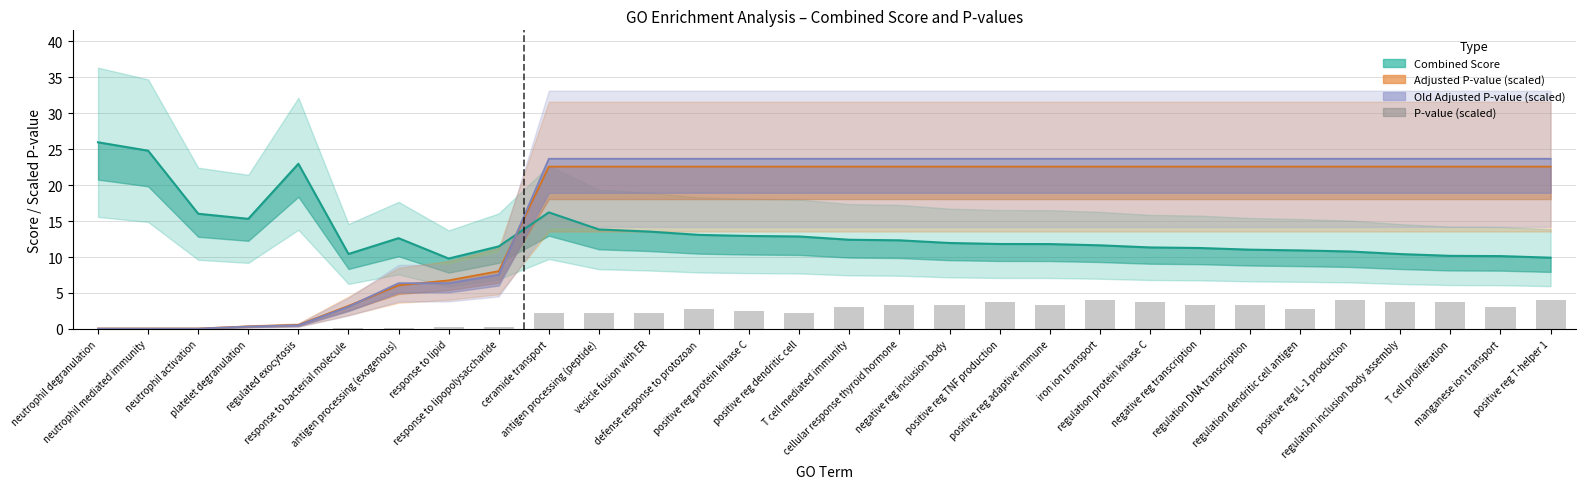

What is the difference between the values at response to lipid and positive reg IL-1 production?

3.8